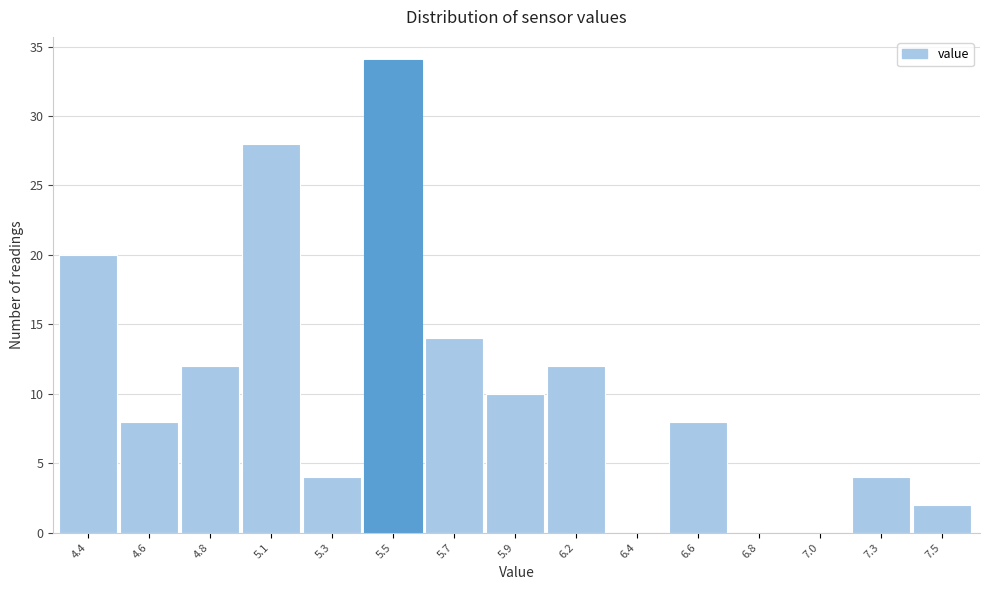

Reading left to right, what are all the values shown in this chart?

4.4=20	4.6=8	4.8=12	5.1=28	5.3=4	5.5=34	5.7=14	5.9=10	6.2=12	6.4=0	6.6=8	6.8=0	7.0=0	7.3=4	7.5=2